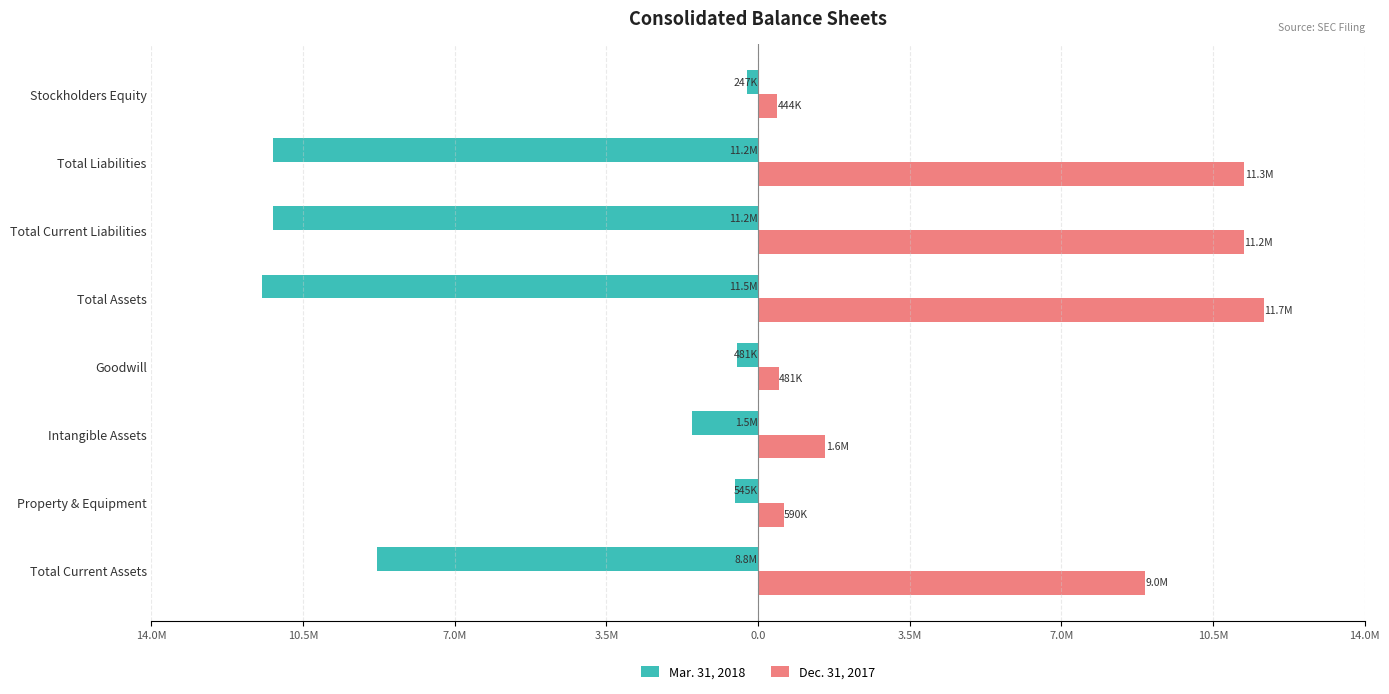

What is the average value of the Dec. 31, 2017 series?

5779202